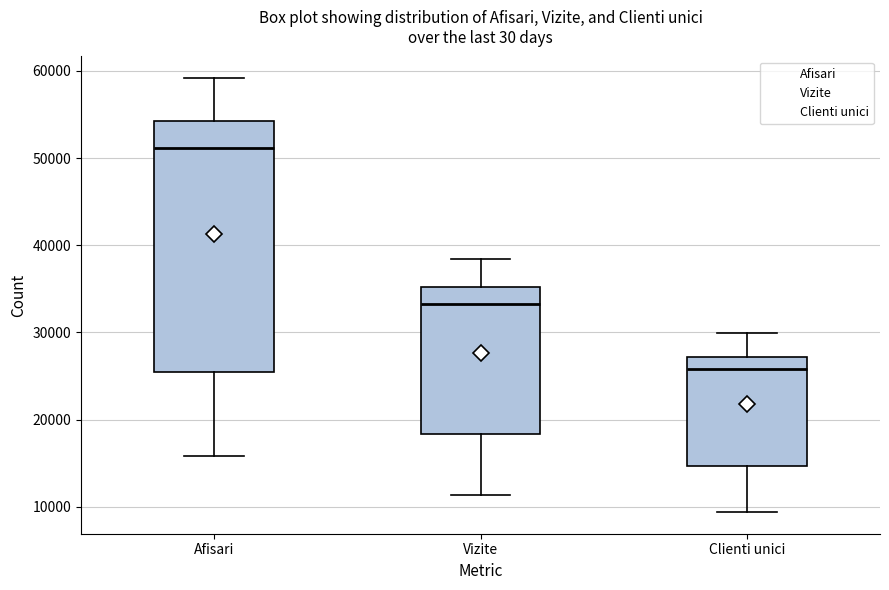

Reading left to right, read every box against the y-axis: the position of its median line, the range the box covers, and the ends of its whiskers. The values are not printed on the chart, so give them approximately, as read against the axis.

Afisari: median 51000, box 26000 to 54000, whiskers 16000 to 59000
Vizite: median 33000, box 18000 to 35000, whiskers 11000 to 38000
Clienti unici: median 26000, box 15000 to 27000, whiskers 9000 to 30000